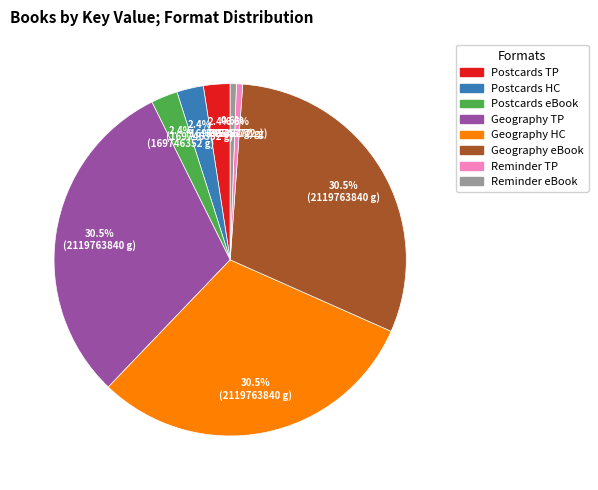

Does any single category account for the majority?

No